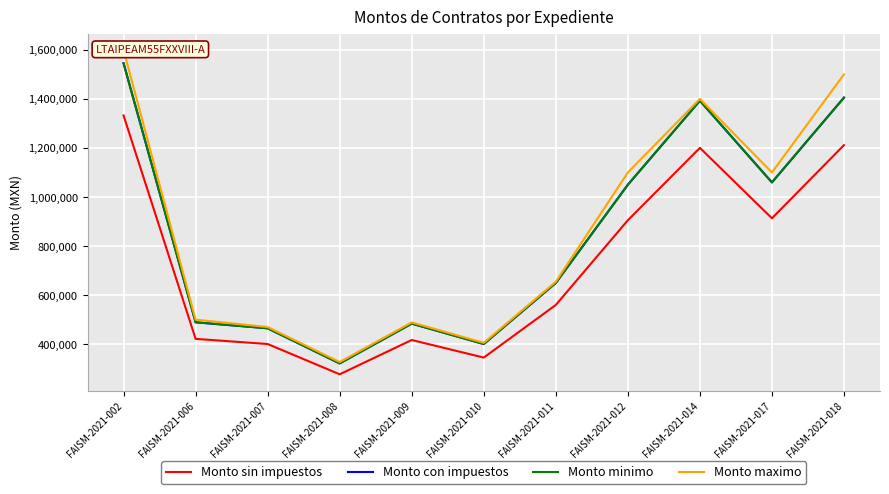

At which label is Monto sin impuestos closest to 804895?

FAISM-2021-012